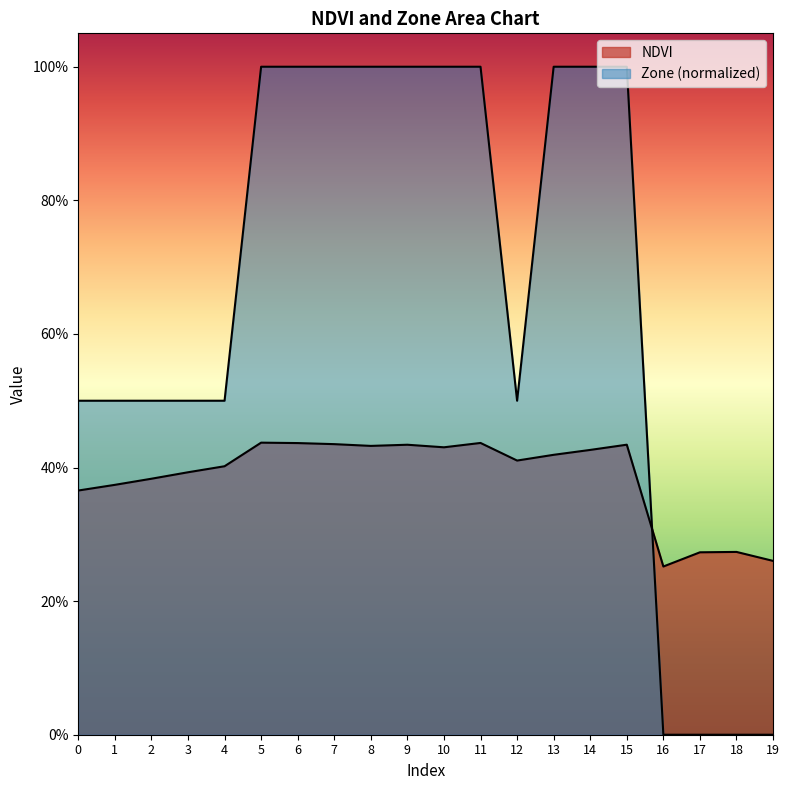

What are all the series names shown in the legend?

NDVI, Zone